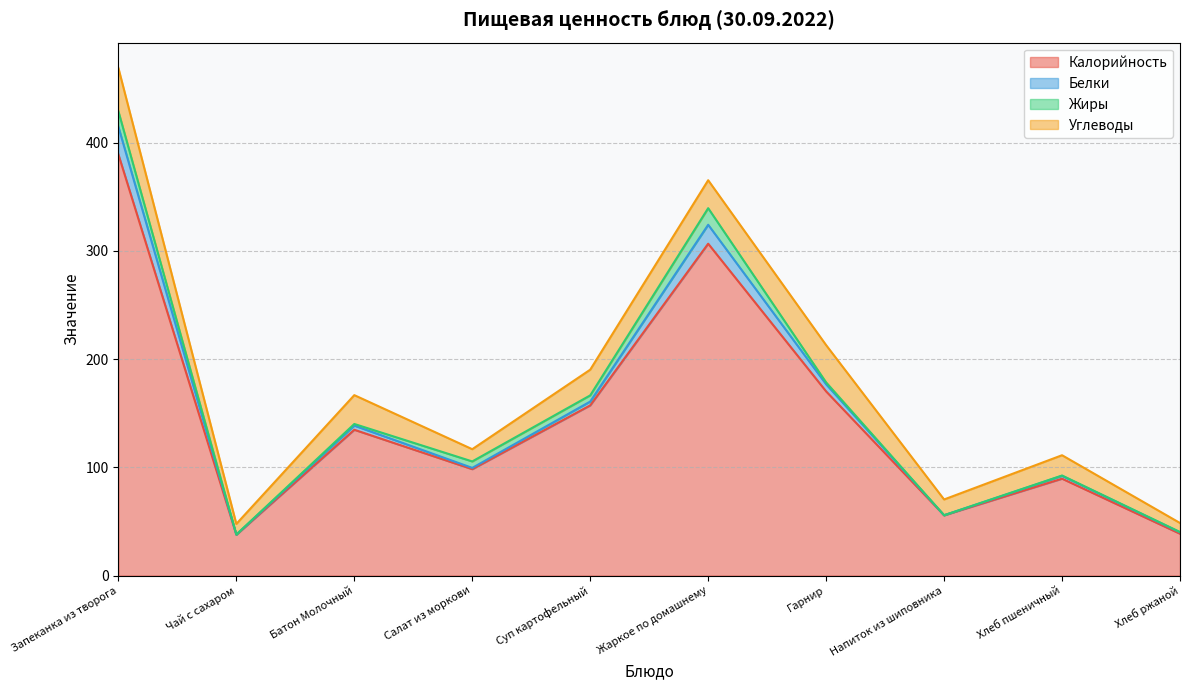

What are all the series names shown in the legend?

Калорийность, Белки, Жиры, Углеводы